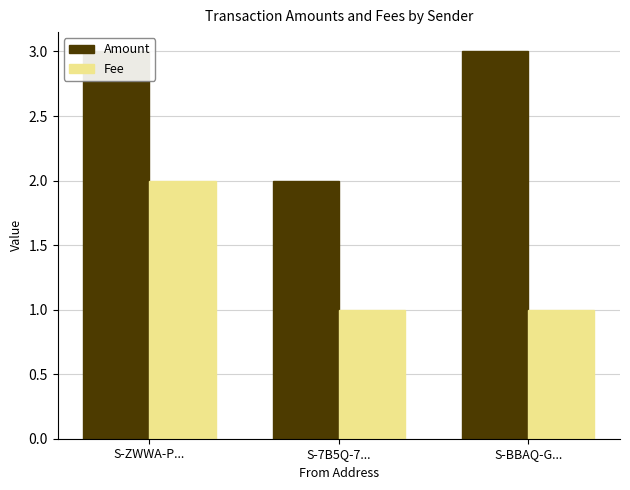

Which has a higher value, S-7B5Q-7... or S-ZWWA-P...?

S-ZWWA-P...